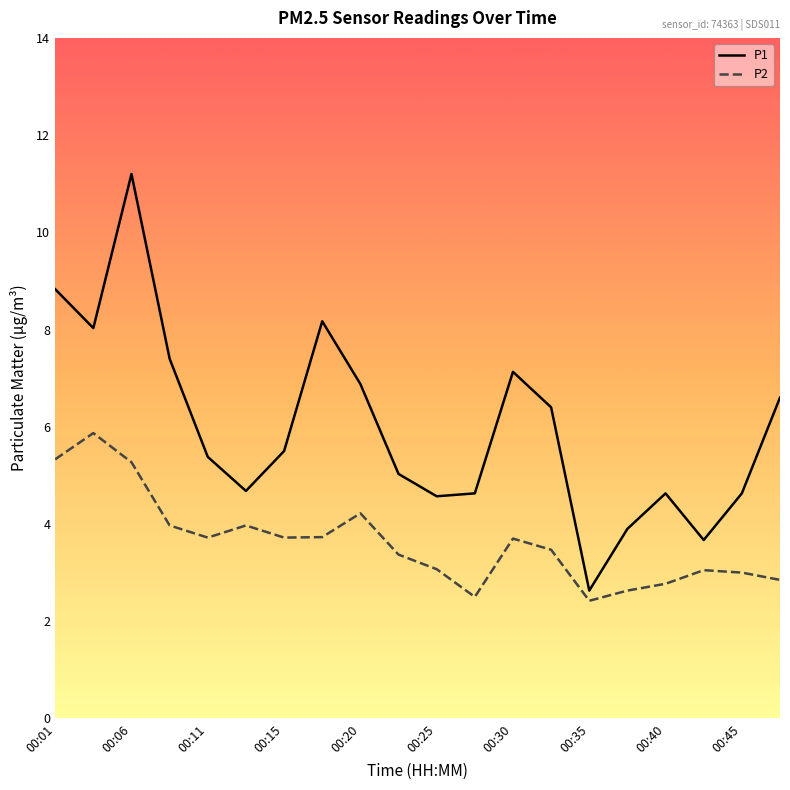

List the series in order of their peak value, lowest first.

P2, P1